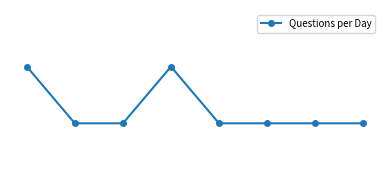

Is this an area chart (filled region under the line)?

No